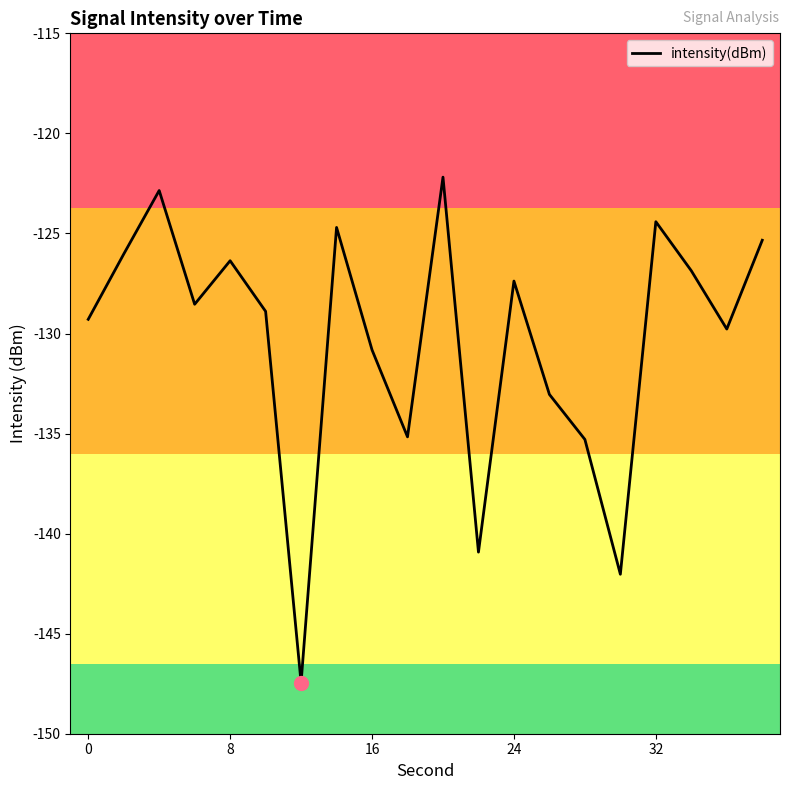

How many lines are shown in the chart?

1